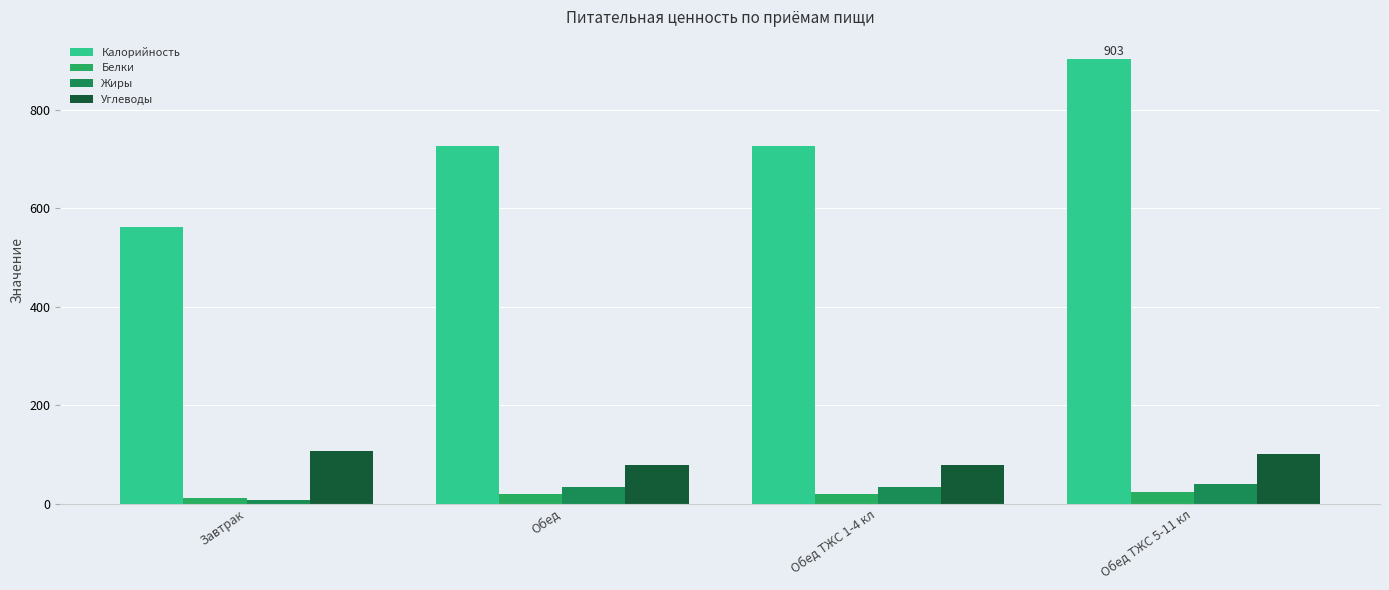

Is the value of Углеводы at Завтрак greater than the value of Калорийность at Обед?

No